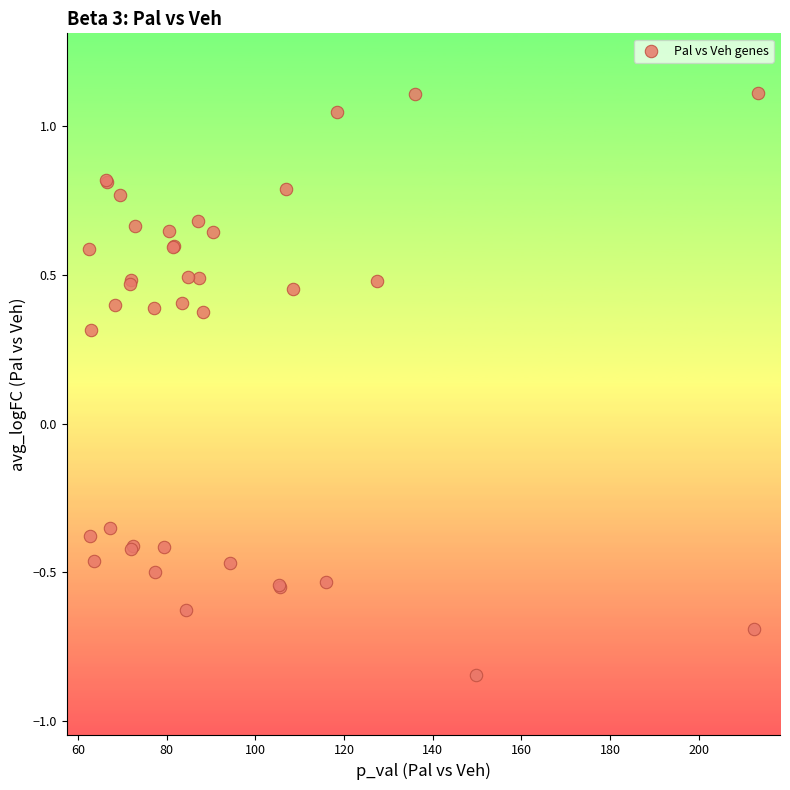

What Y value in the scatter plot is closest to 0?

0.3